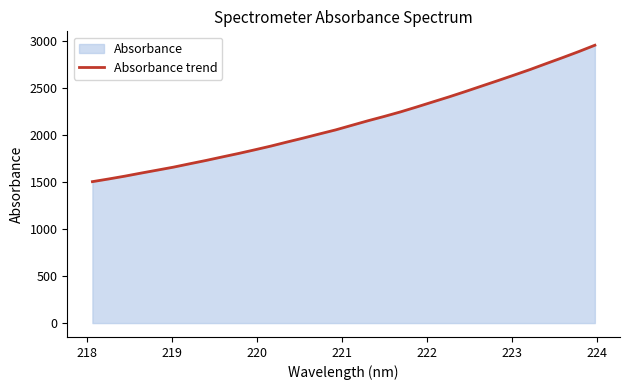

What is the smallest value displayed?

1501.8